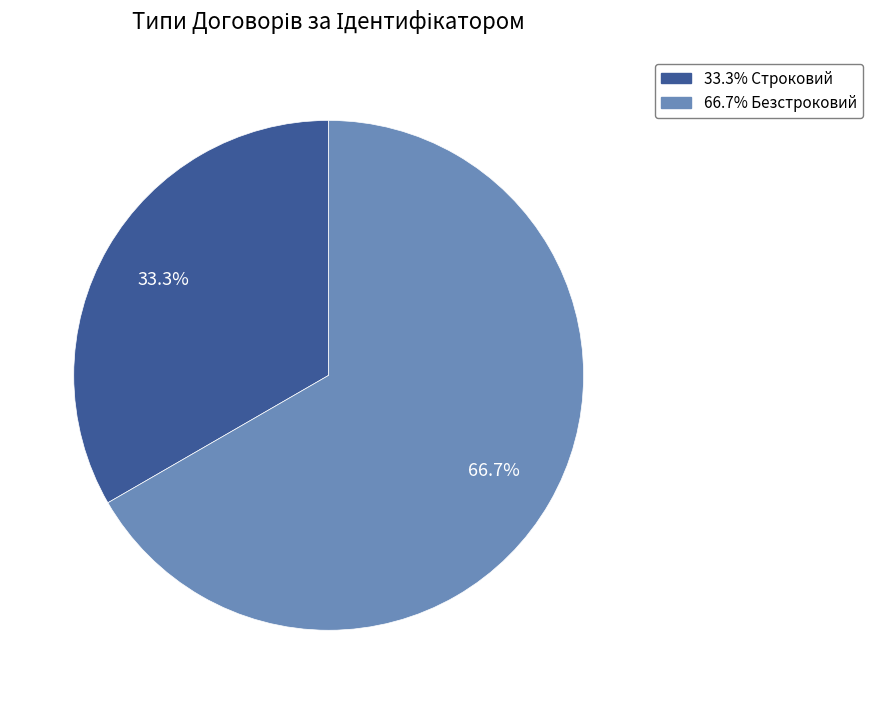

Does any single category account for the majority?

Yes